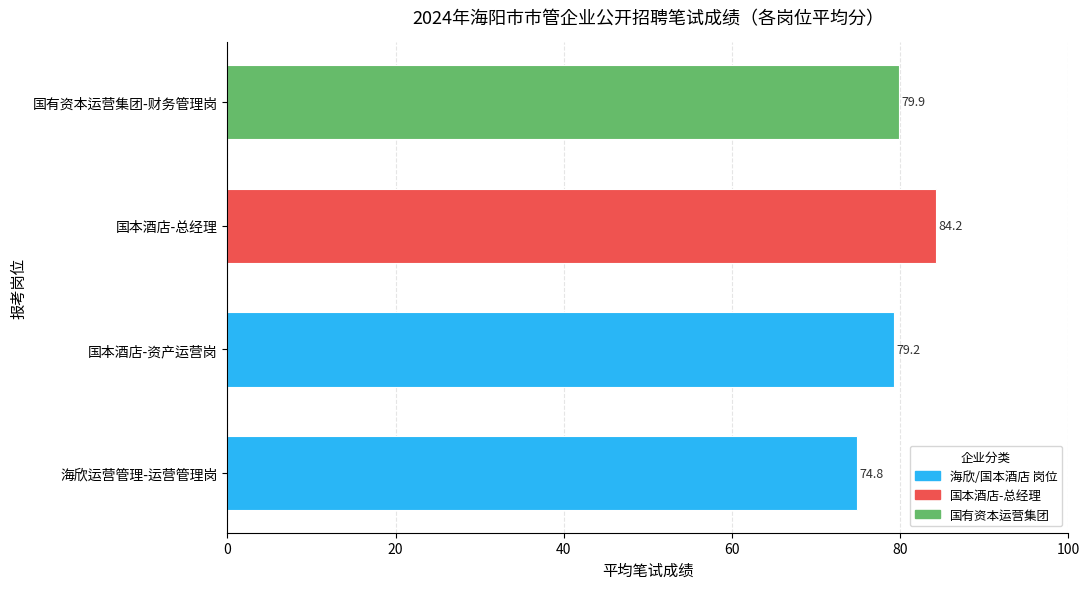

Where is the data nearest to the value 79?

国本酒店-资产运营岗